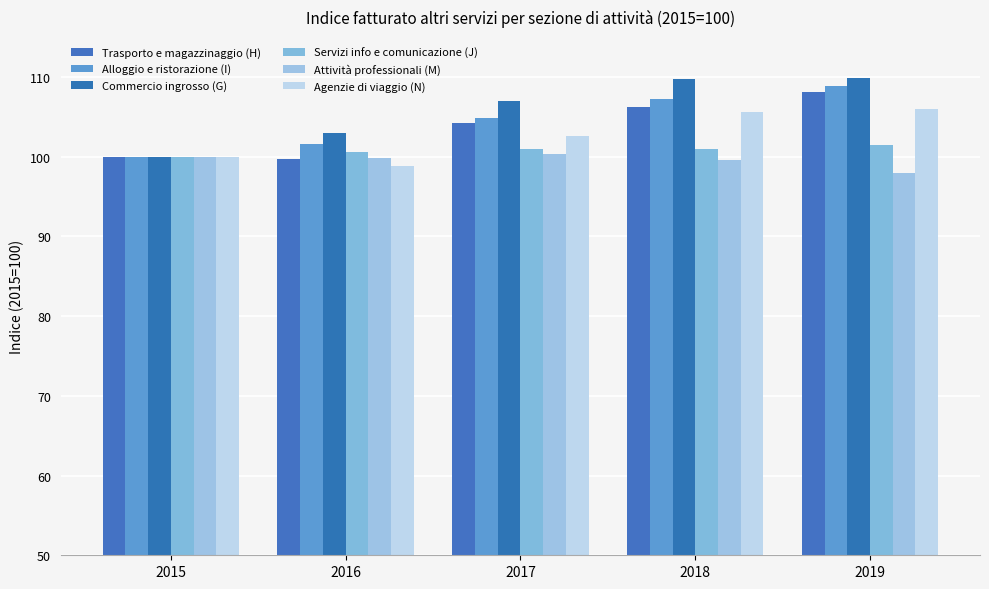

The value of Servizi info e comunicazione (J) at 2018 is 21.2. True or false?

False